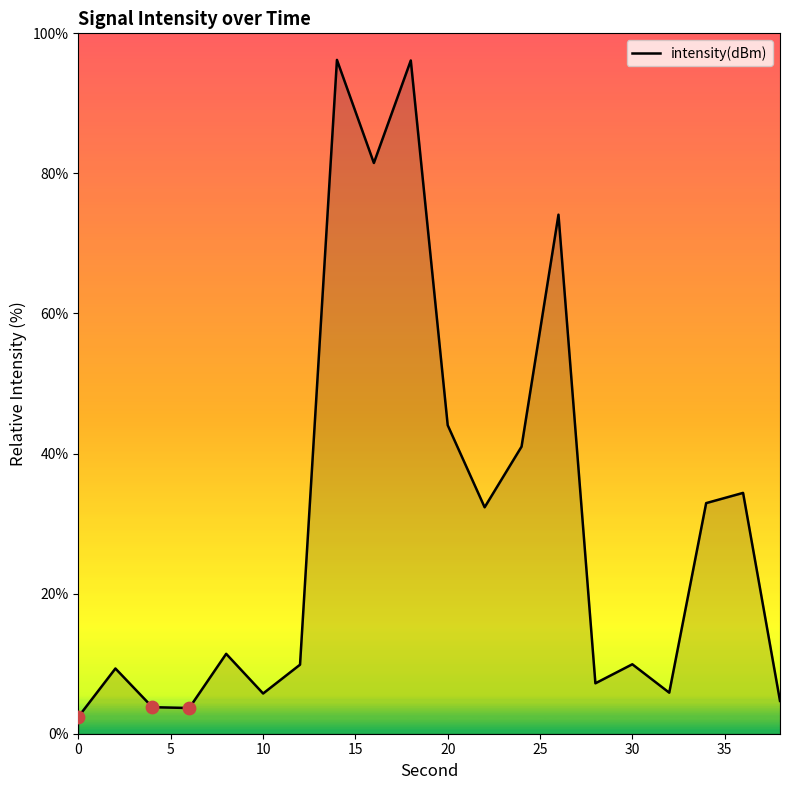

What is the maximum value shown in the chart?

96.2